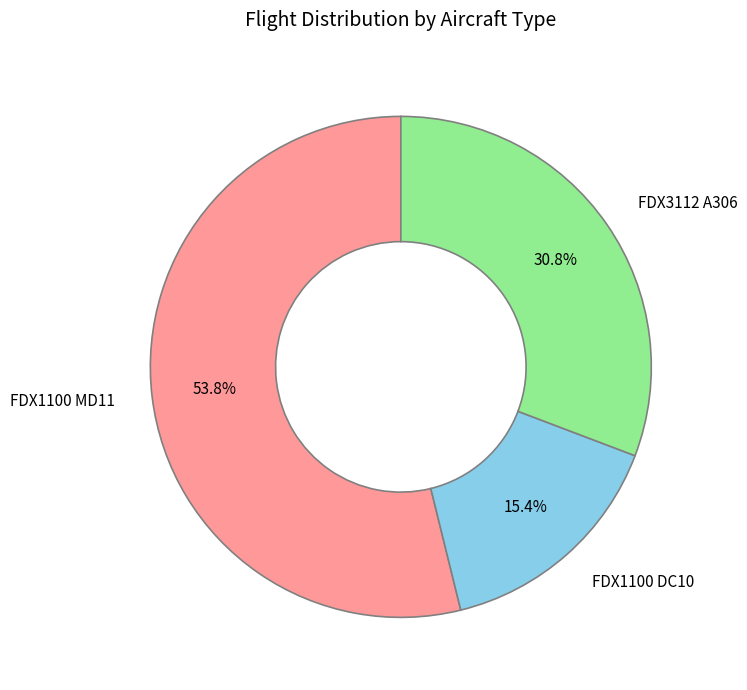

Between FDX3112 A306 and FDX1100 DC10, which is larger?

FDX3112 A306